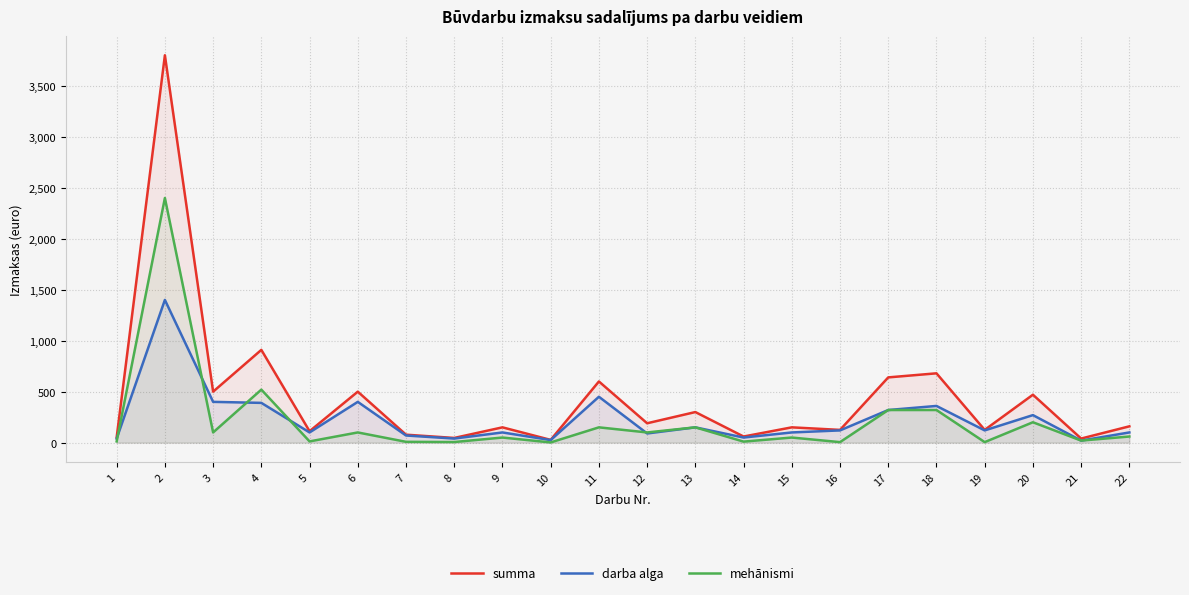

How many data points in mehānismi are above 60?

10